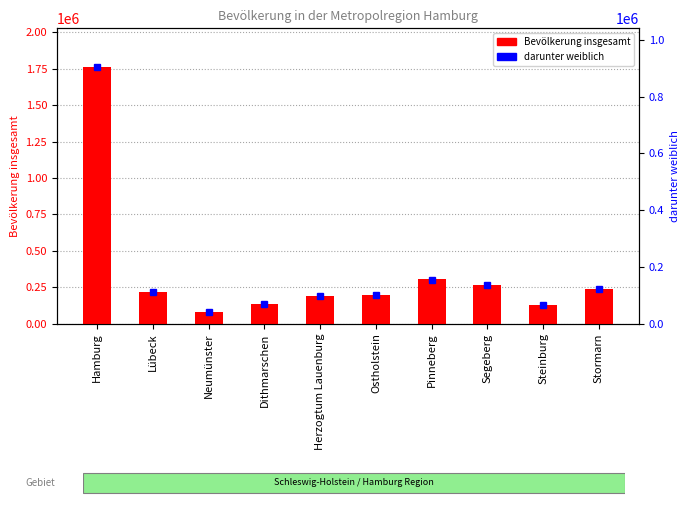

At which label is darunter weiblich closest to 472496?

Pinneberg